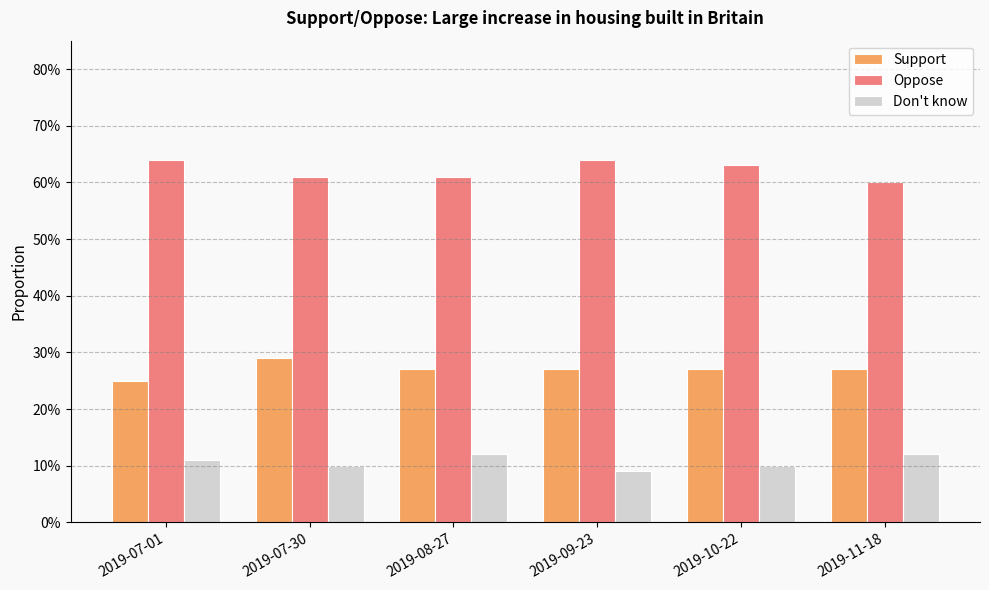

What is the lowest value of the Support series?

0.2